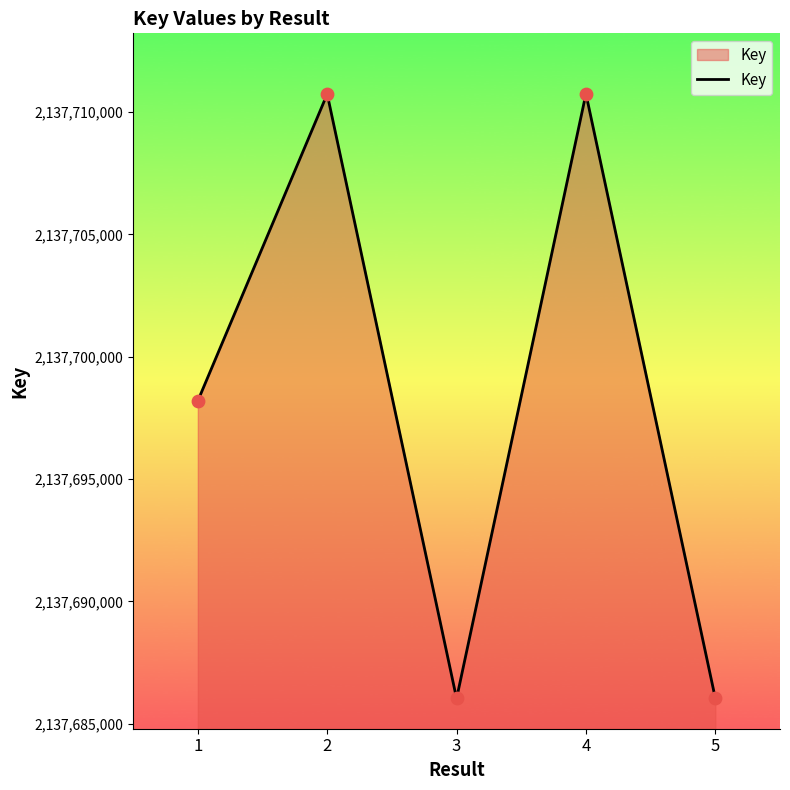

What is the change in value from 3 to 4?

+24704